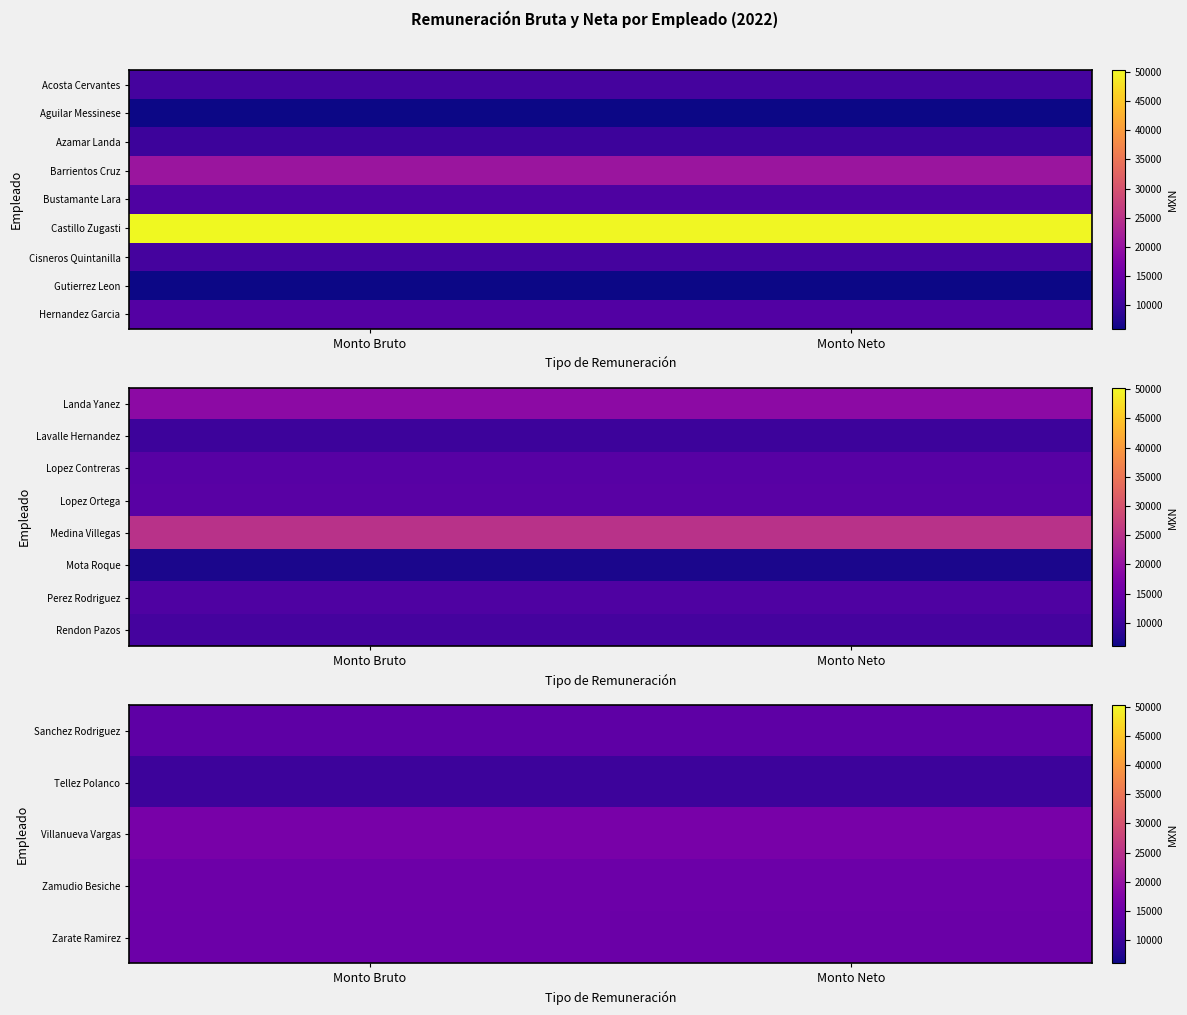

Which has a higher value, Monto Bruto or Monto Neto?

Monto Bruto